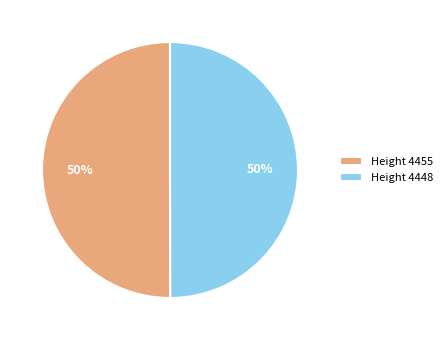

How many segments does this pie chart have?

2